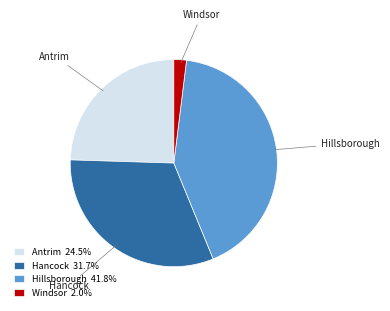

Which category has the biggest portion of the pie?

Hillsborough